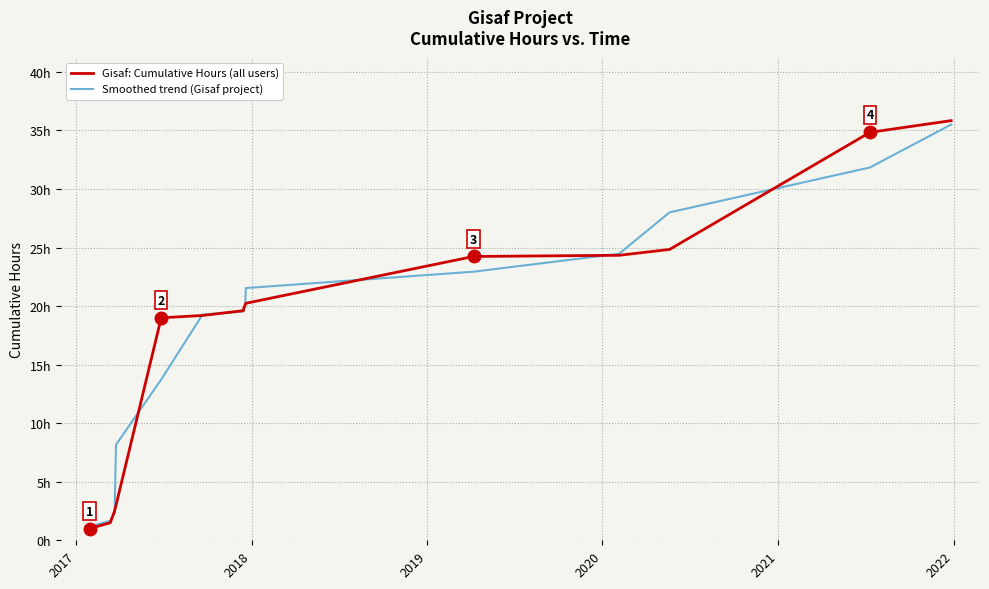

What are all the series names shown in the legend?

Gisaf: Cumulative Hours (all users), Smoothed trend (Gisaf project)